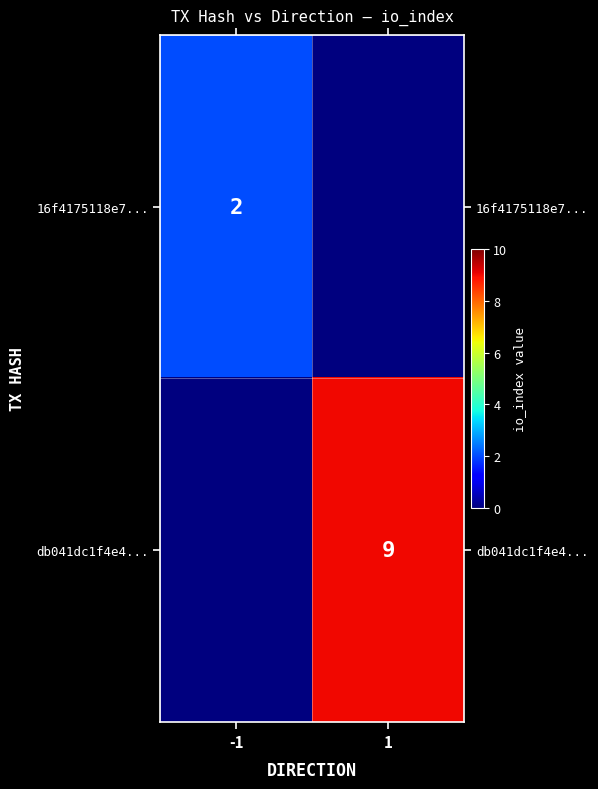

True or false: 16f4175118e7... has a value of 3 at -1.

False